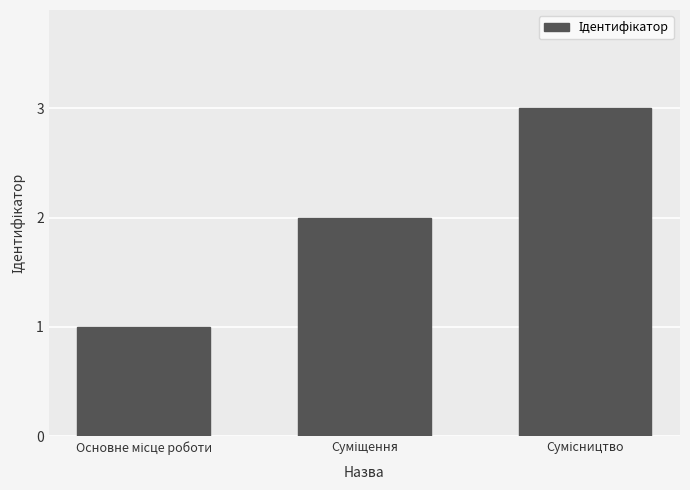

What is the greatest value displayed?

3